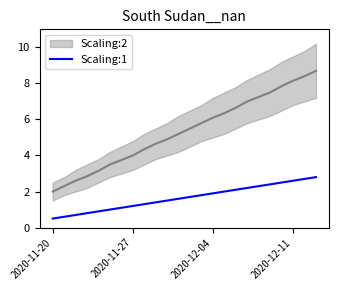

The value of Scaling:1 at 2020-12-11 is 4.6. True or false?

False